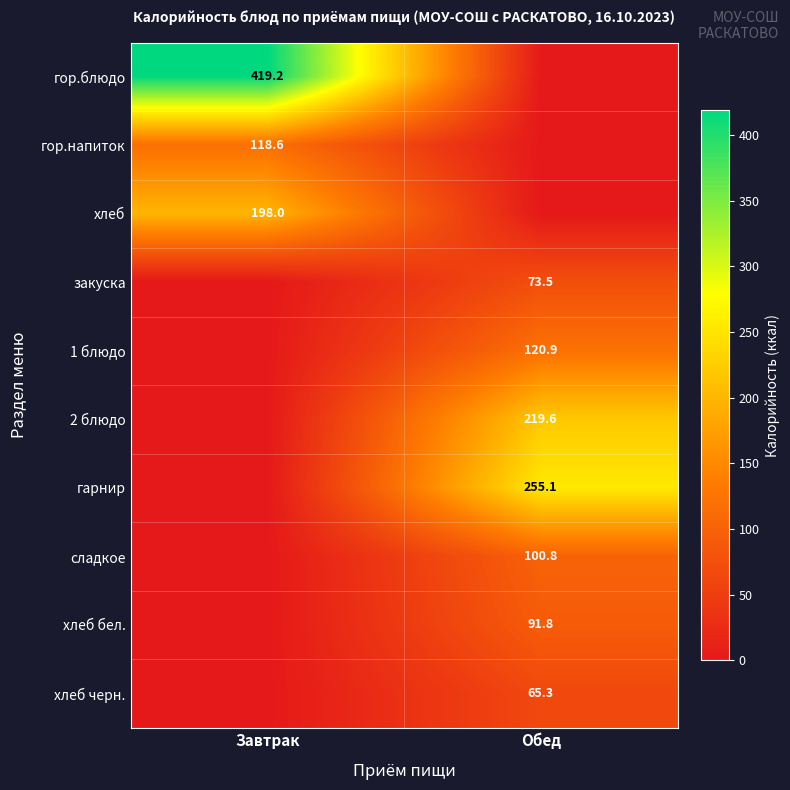

True or false: 1 блюдо has a value of 120.9 at Обед.

True